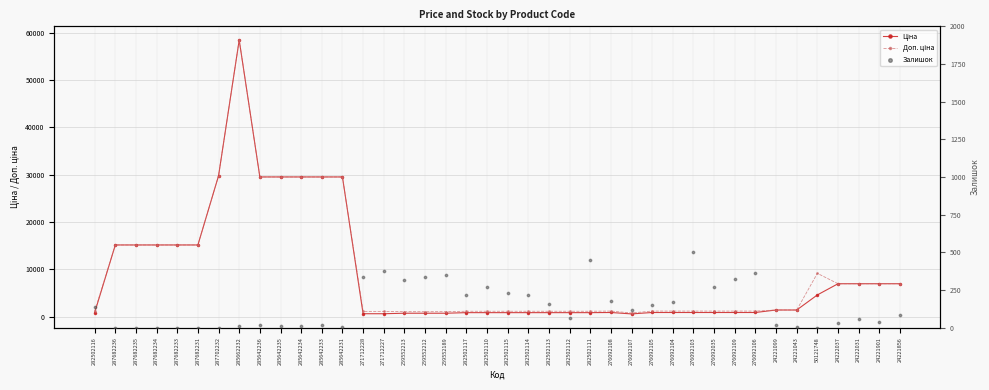

Is the value of Доп. ціна at 24221856 greater than the value of Ціна at 276092106?

Yes